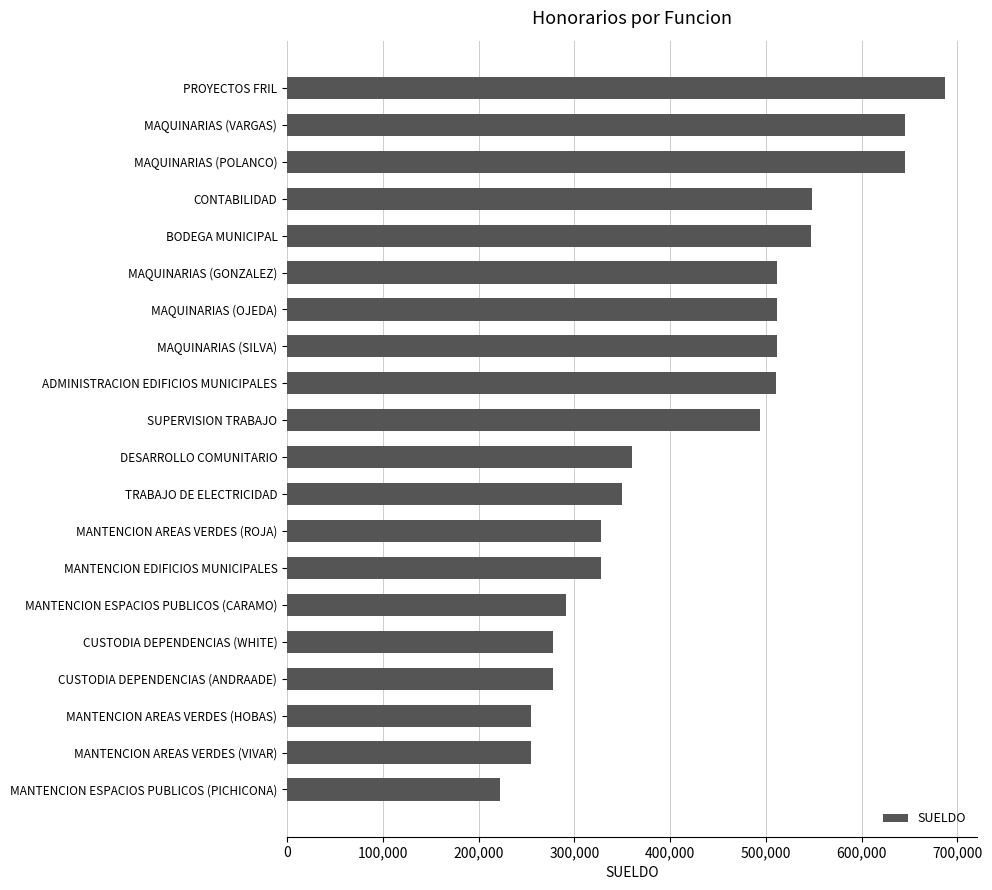

What is the maximum value shown in the chart?

686667